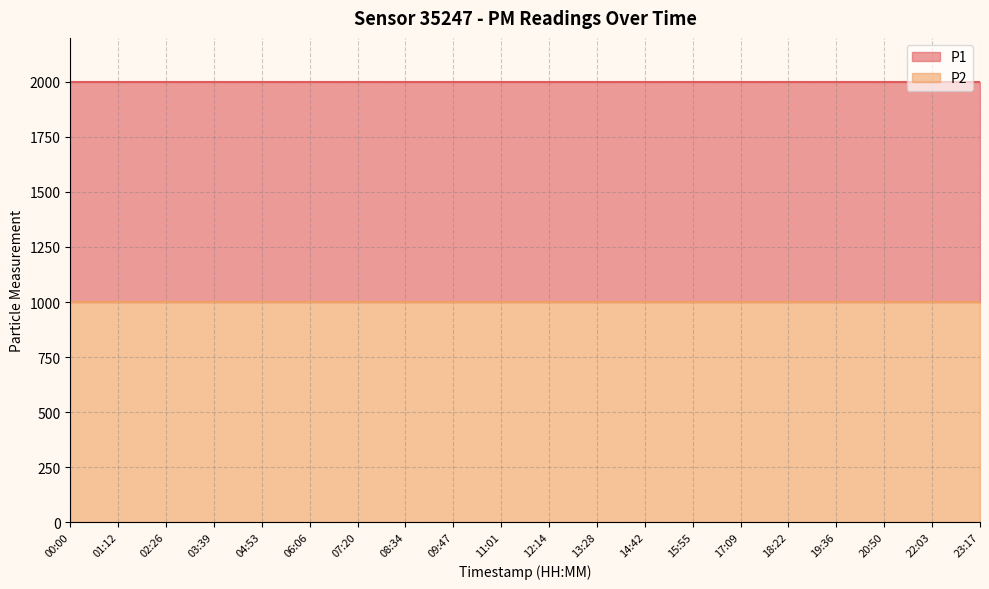

Rank the categories by P2 value from lowest to highest.

00:00, 01:12, 02:26, 03:39, 04:53, 06:06, 07:20, 08:34, 09:47, 11:01, 12:14, 13:28, 14:42, 15:55, 17:09, 18:22, 19:36, 20:50, 22:03, 23:17